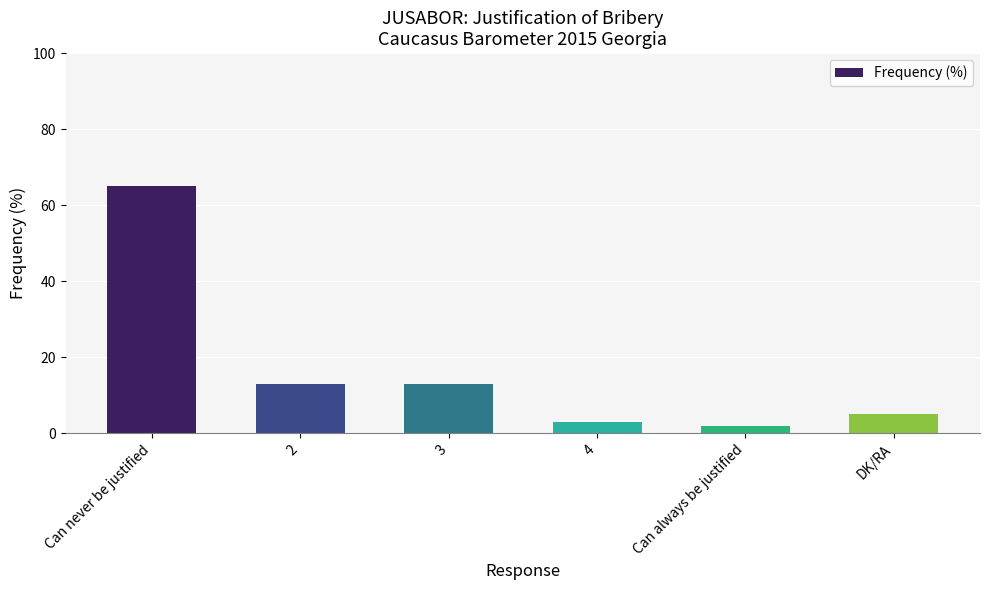

The value at 3 is 13. True or false?

True